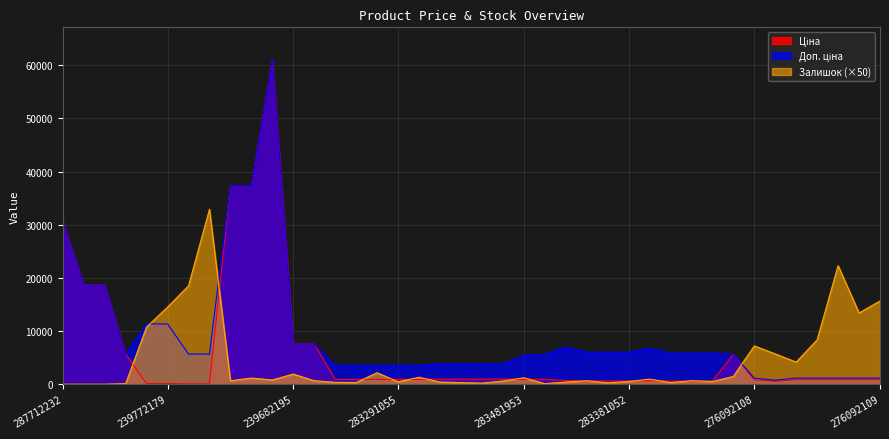

How many interior local valleys does the Залишок series have?

11